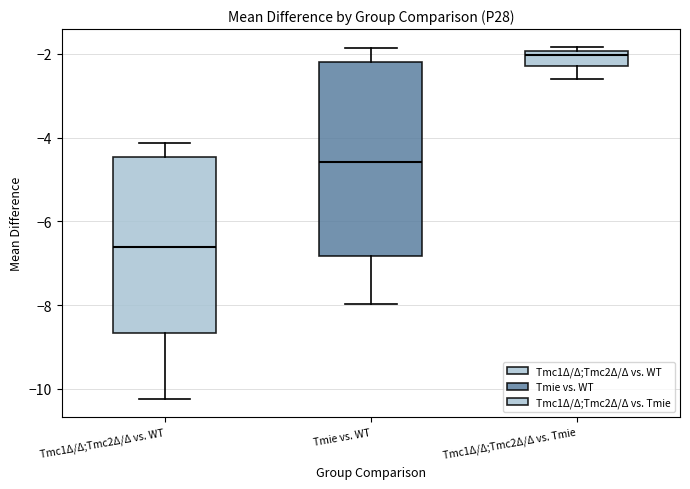

Which box has the highest median line?

Tmc1Δ/Δ;Tmc2Δ/Δ vs. Tmie